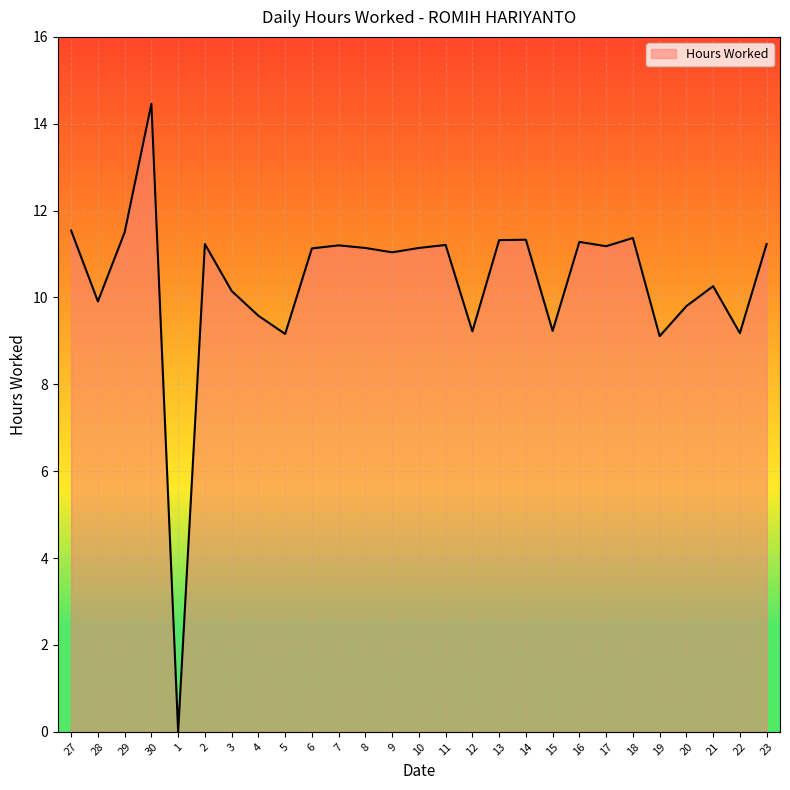

What position from the left is 6?

10